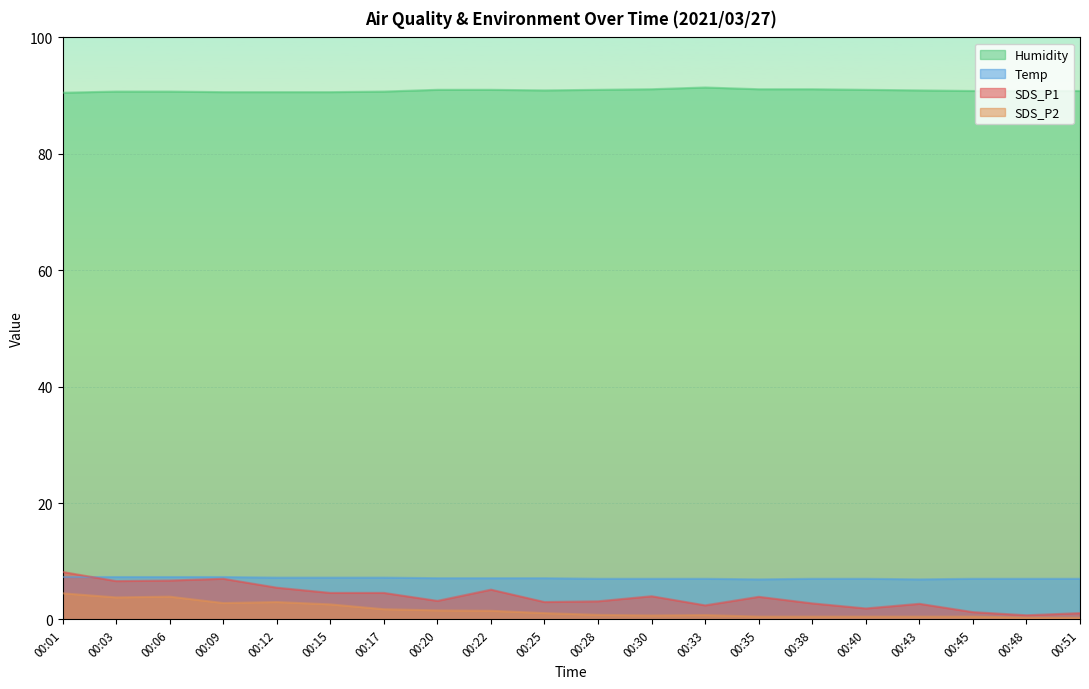

Reading left to right, list all the values displayed in this chart.

SDS_P1: 00:01=8.2	00:03=6.6	00:06=6.7	00:09=7.0	00:12=5.5	00:15=4.6	00:17=4.6	00:20=3.2	00:22=5.1	00:25=3.0	00:28=3.1	00:30=4.0	00:33=2.4	00:35=3.9	00:38=2.8	00:40=1.9	00:43=2.7	00:45=1.3	00:48=0.7	00:51=1.1
SDS_P2: 00:01=4.5	00:03=3.8	00:06=3.9	00:09=2.8	00:12=3.0	00:15=2.6	00:17=1.8	00:20=1.6	00:22=1.5	00:25=1.1	00:28=0.8	00:30=0.7	00:33=0.8	00:35=0.5	00:38=0.5	00:40=0.5	00:43=0.5	00:45=0.5	00:48=0.3	00:51=0.3
Temp: 00:01=7.3	00:03=7.3	00:06=7.3	00:09=7.3	00:12=7.2	00:15=7.2	00:17=7.2	00:20=7.1	00:22=7.1	00:25=7.1	00:28=7.0	00:30=7.0	00:33=7.0	00:35=6.9	00:38=7.0	00:40=7.0	00:43=6.9	00:45=7.0	00:48=7.0	00:51=7.0
Humidity: 00:01=90.5	00:03=90.7	00:06=90.7	00:09=90.6	00:12=90.6	00:15=90.6	00:17=90.7	00:20=91.0	00:22=91.0	00:25=90.9	00:28=91.0	00:30=91.1	00:33=91.4	00:35=91.1	00:38=91.1	00:40=91.0	00:43=90.9	00:45=90.8	00:48=90.8	00:51=90.8